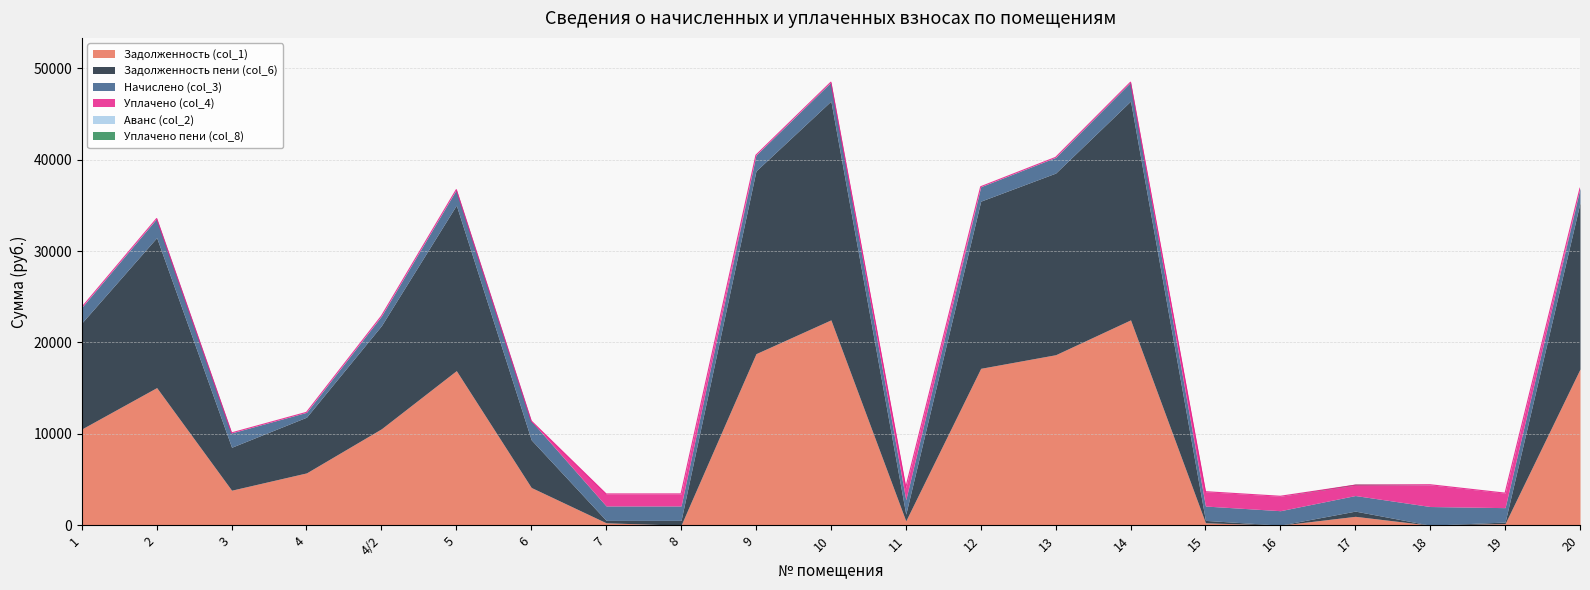

True or false: Начислено (col_3) has a value of 240.3 at 4.

False